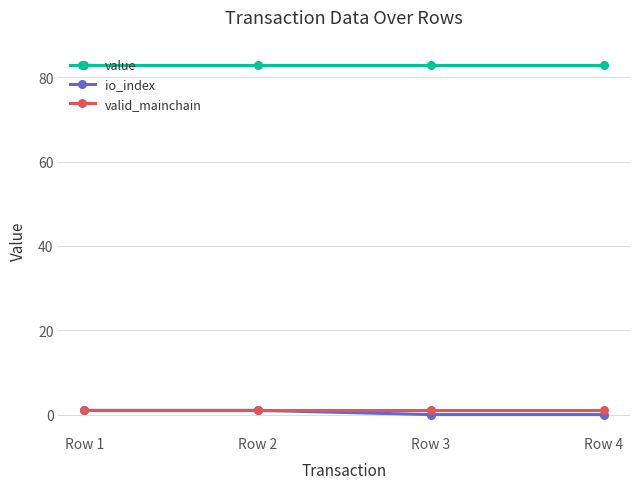

Which series has the largest total across all categories?

value